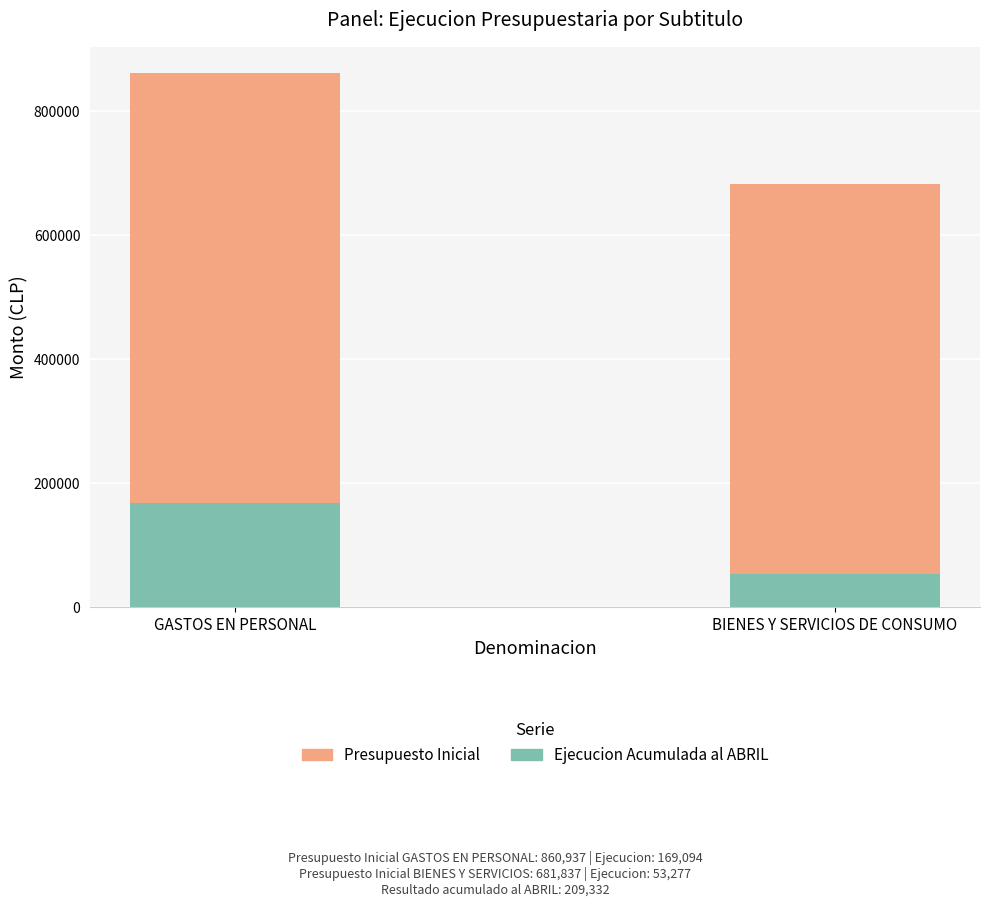

List the labels in order of Ejecucion Acumulada al ABRIL value, smallest first.

BIENES Y SERVICIOS DE CONSUMO, GASTOS EN PERSONAL